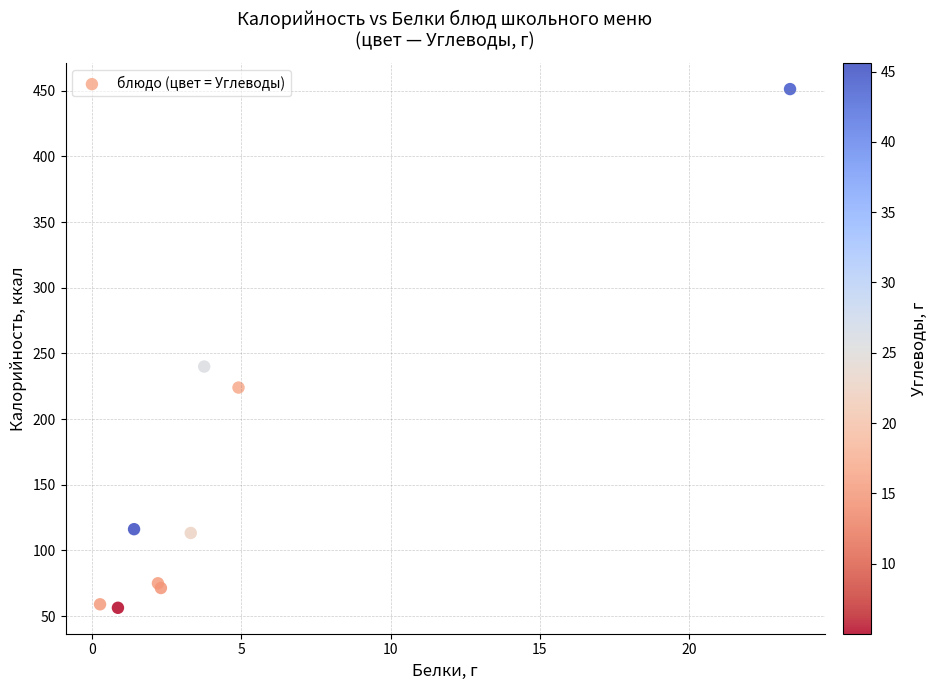

What Y value in the scatter plot is closest to 253?

240.0